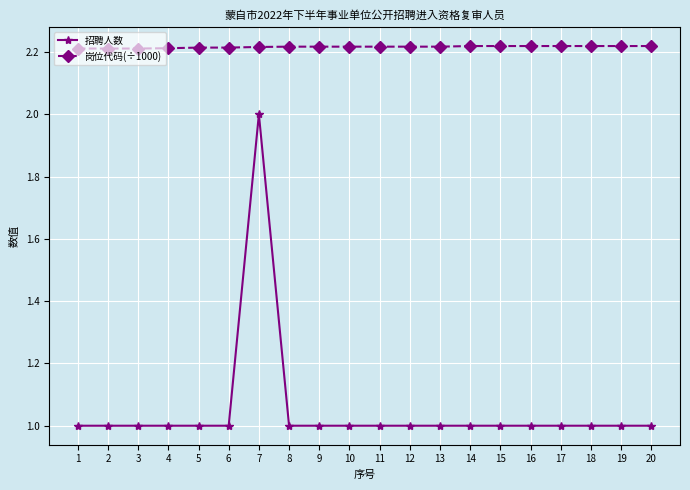

What is the value of the 招聘人数 point at the 18th from the left?

1.0